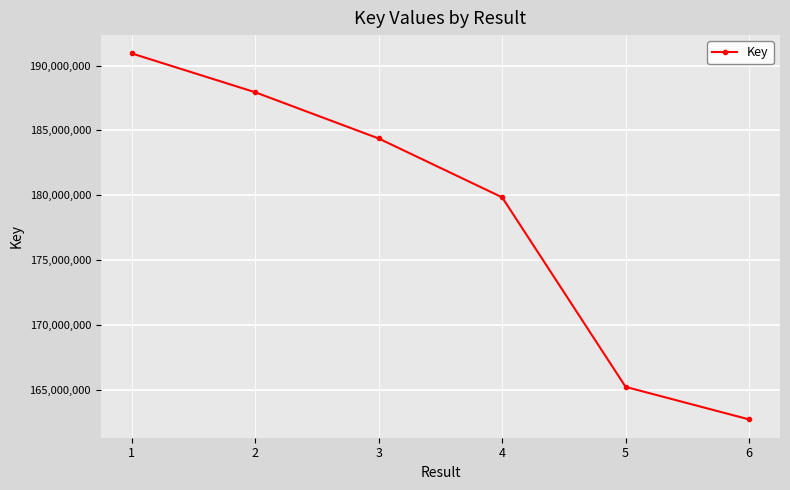

Is it true that the value at 5 is 165207803?

True